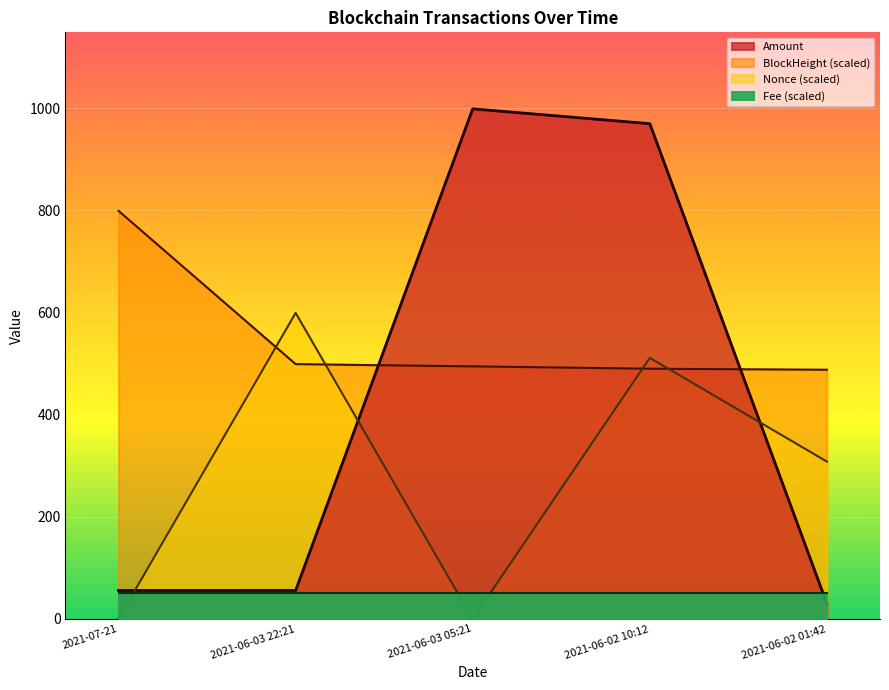

What is the sum of the Amount values at 2021-07-21 and 2021-06-02 01:42?

85.8